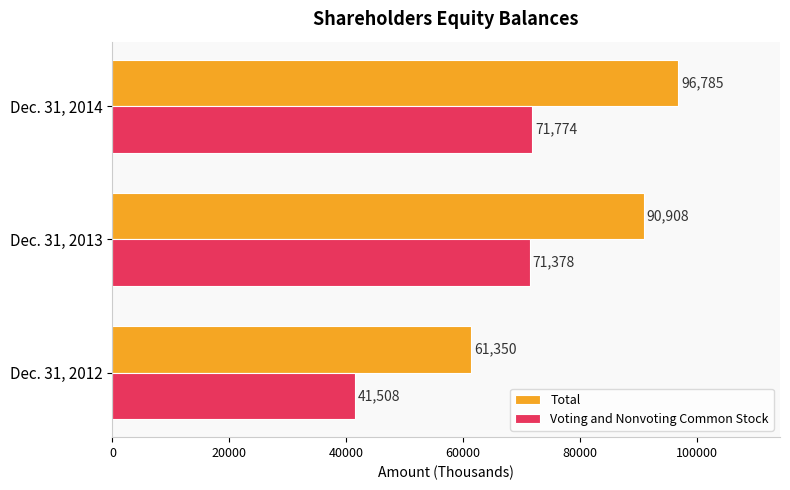

At which category is the sum across all series the highest?

Dec. 31, 2014